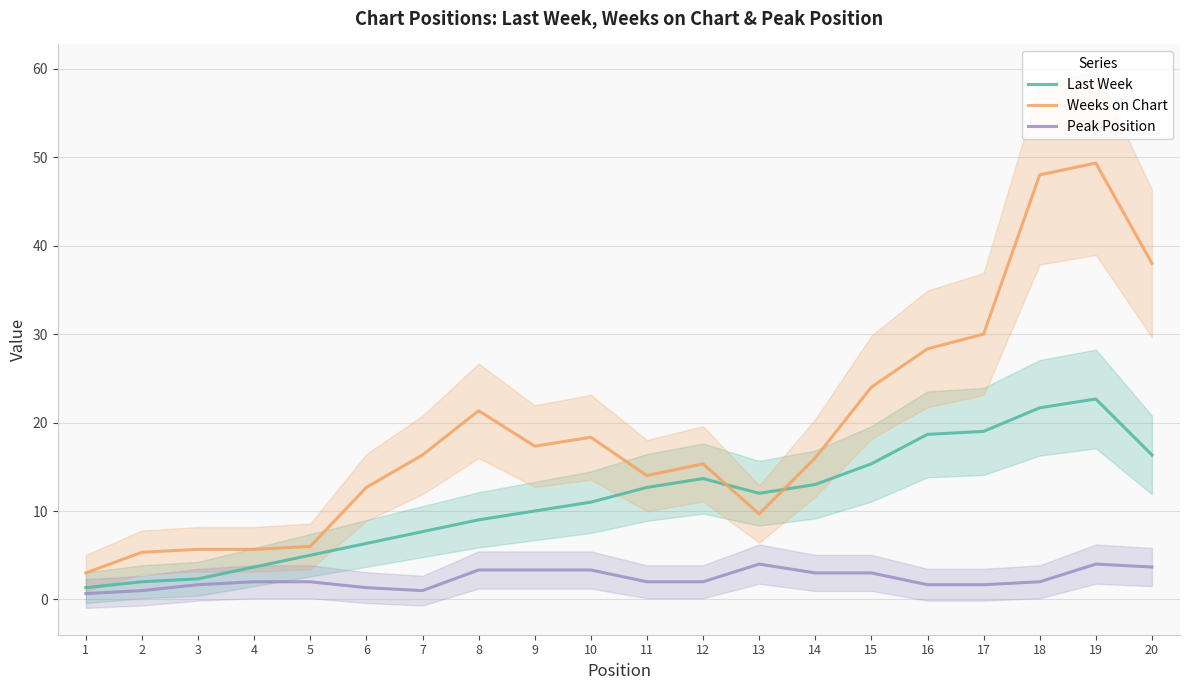

Is it true that Weeks on Chart equals 24.0 at 15?

True